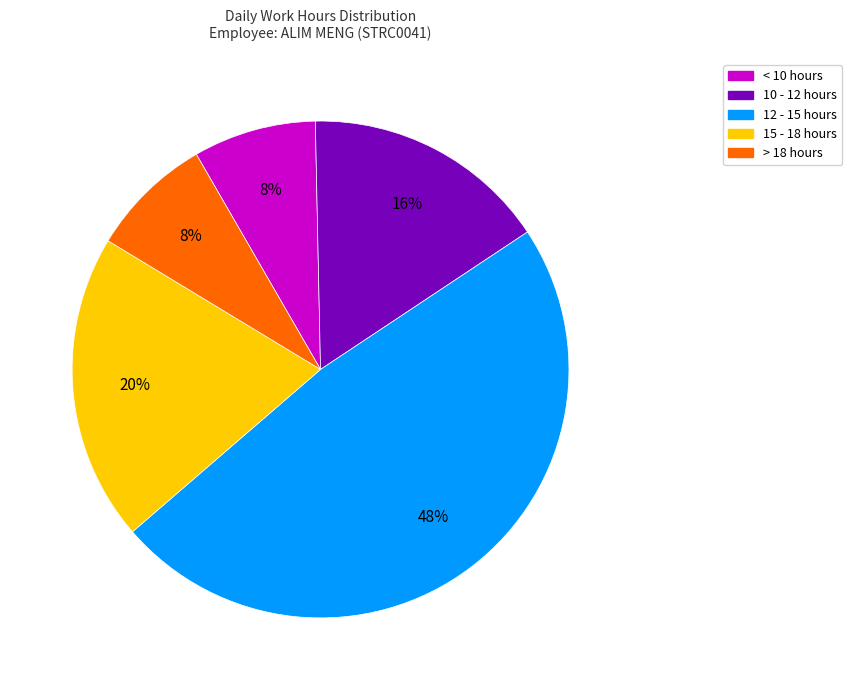

To the nearest percent, what is the average slice percentage?

20%